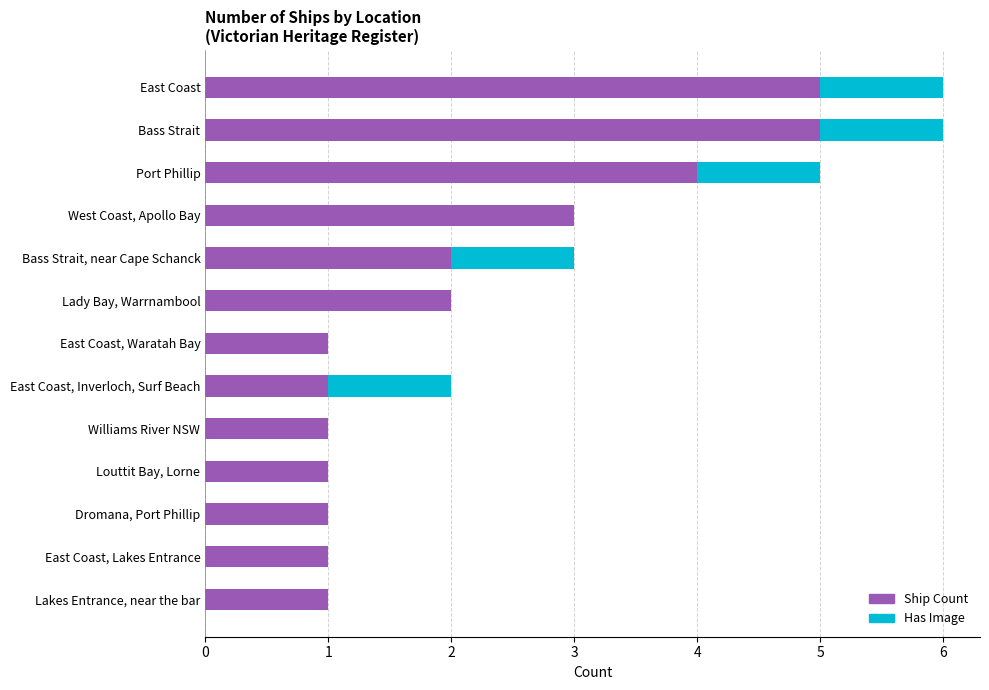

Is it true that Ship Count equals 3 at Lady Bay, Warrnambool?

False